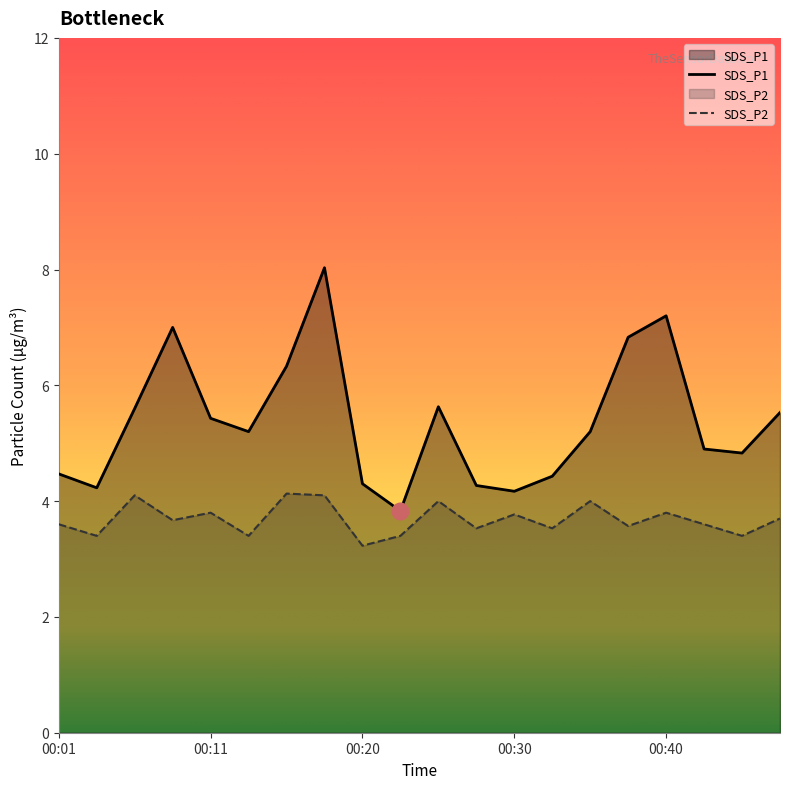

What is the spread (max minus min) of values at 00:11?

1.6